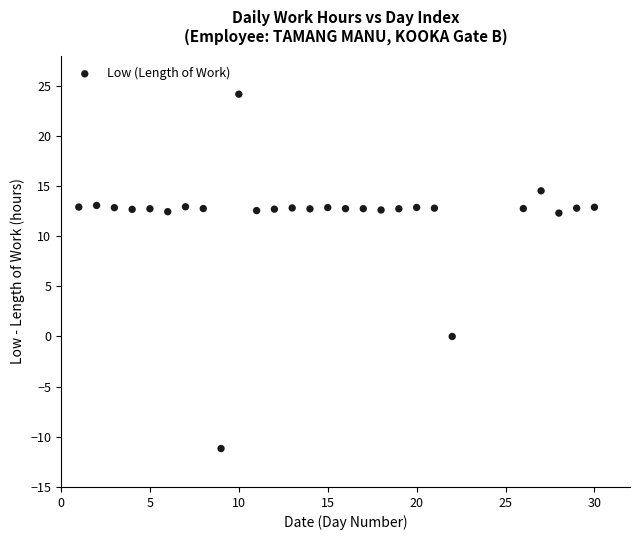

What is the range of Y values (max minus min)?

35.3